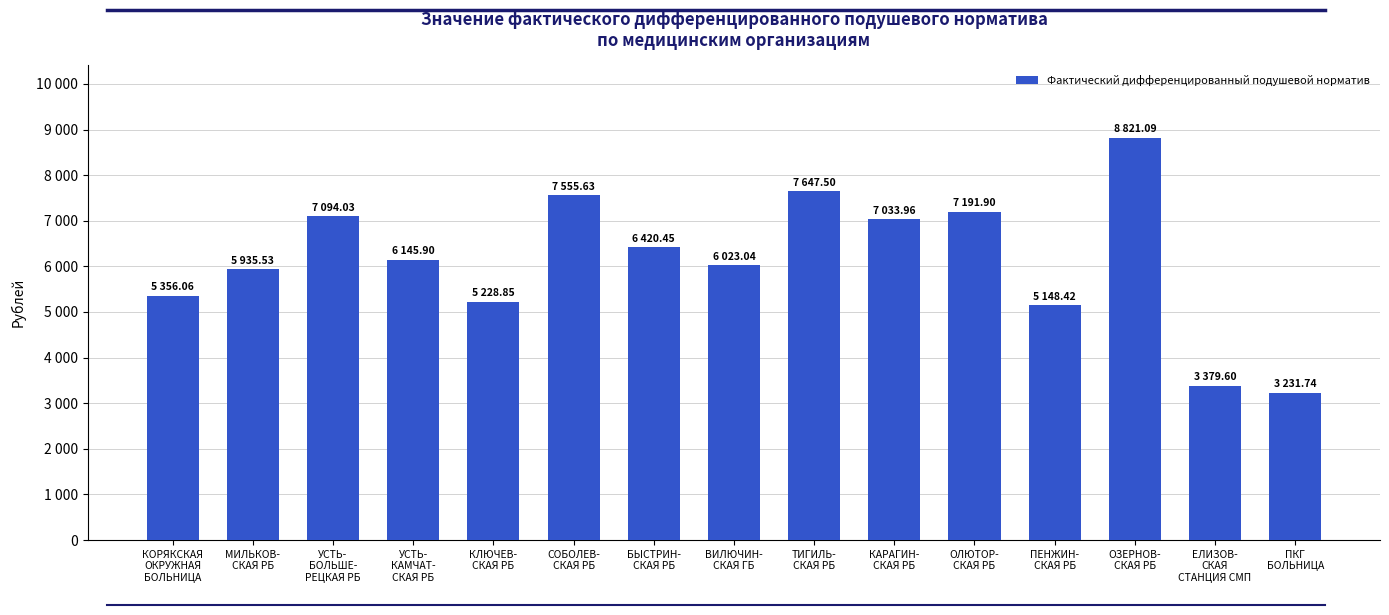

Which label corresponds to the largest value in the chart?

ОЗЕРНОВ-
СКАЯ РБ